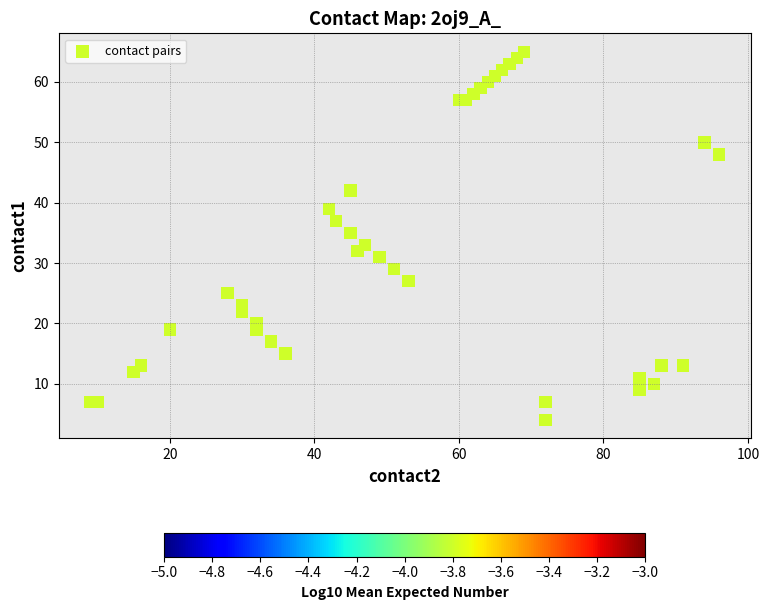

What is the range of X values (max minus min)?

87